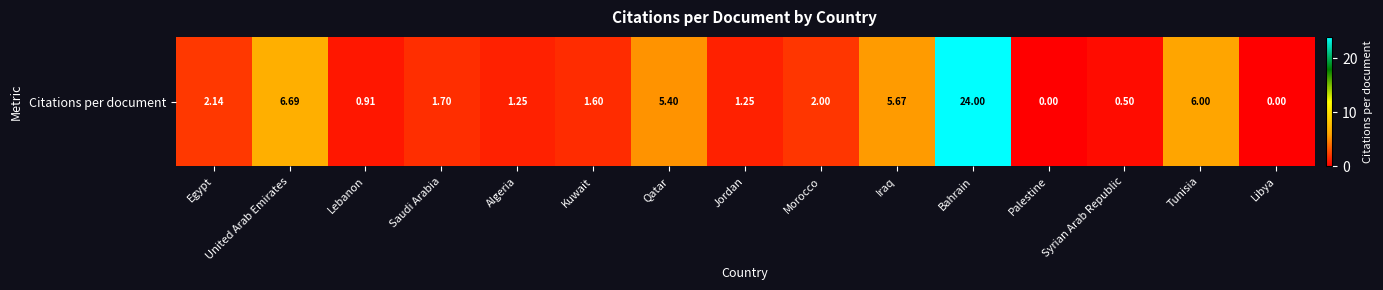

At which label does the data first exceed 1?

Egypt